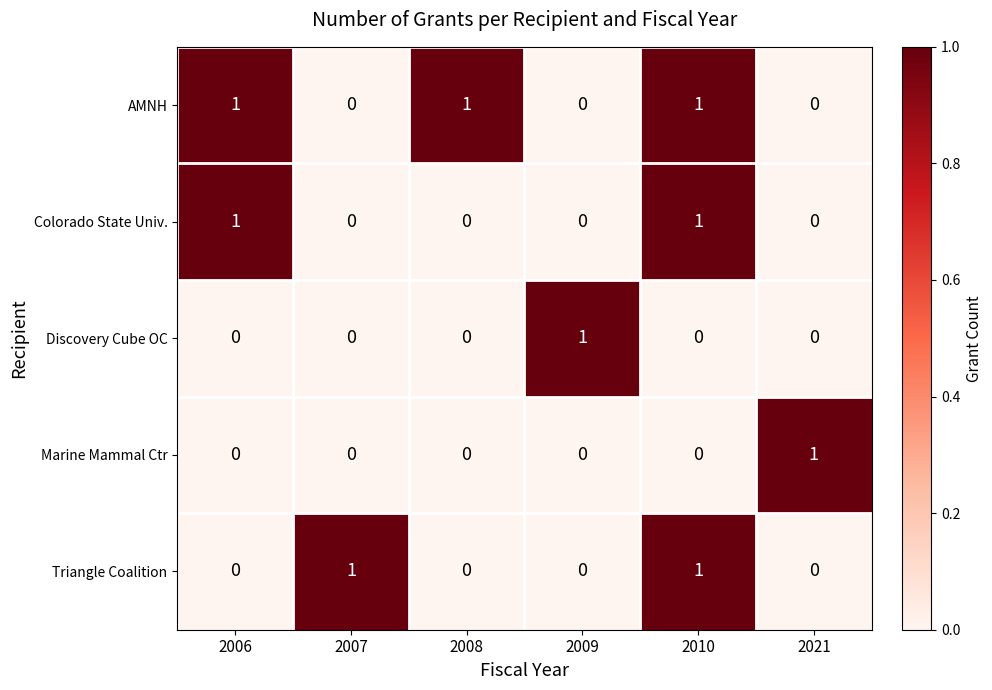

How many series are shown in this chart?

5